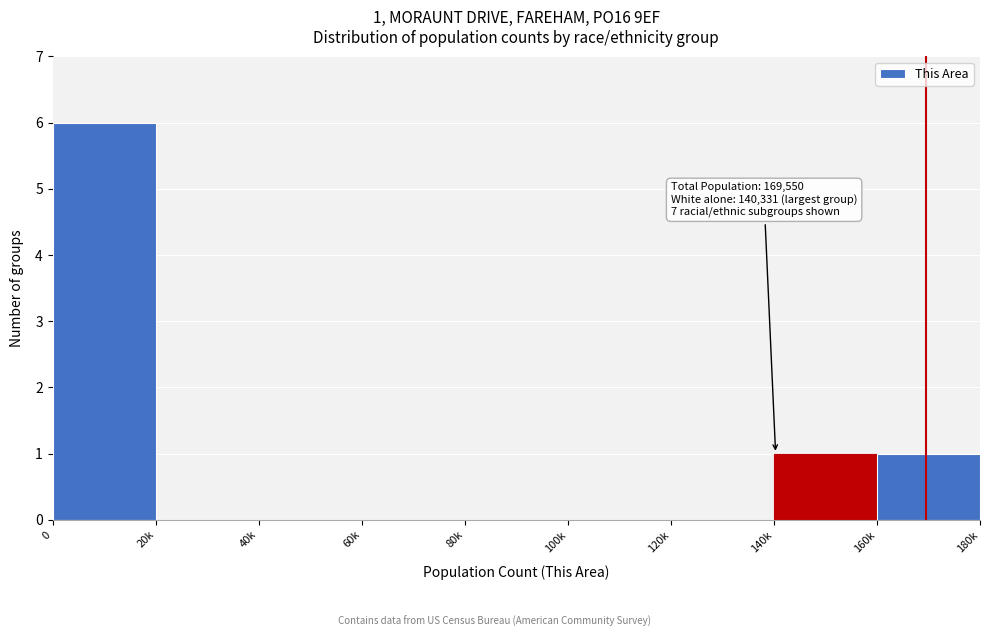

Reading left to right, transcribe all the data shown in this chart.

0=6	20k=0	40k=0	60k=0	80k=0	100k=0	120k=0	140k=1	160k=1